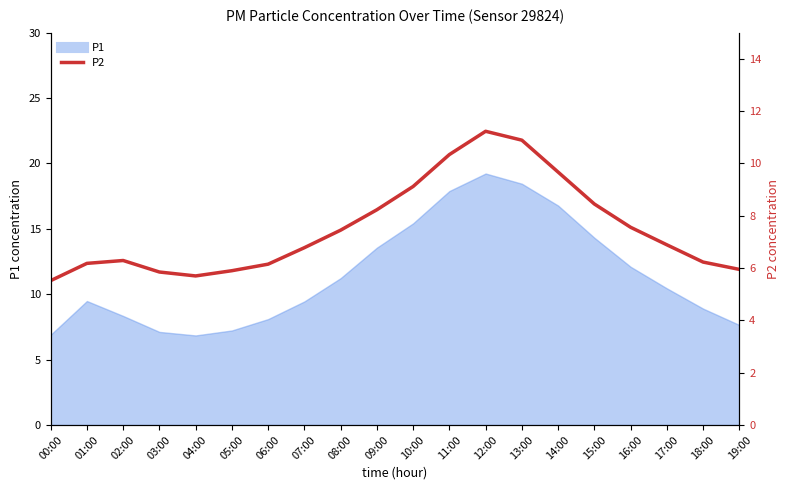

What is the greatest value displayed?

11.2